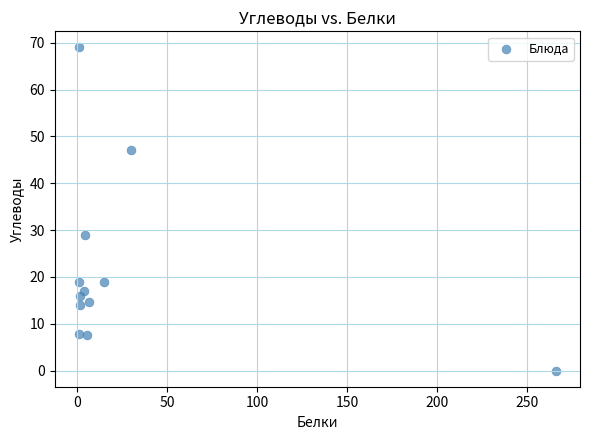

What is the average Y value?

21.7